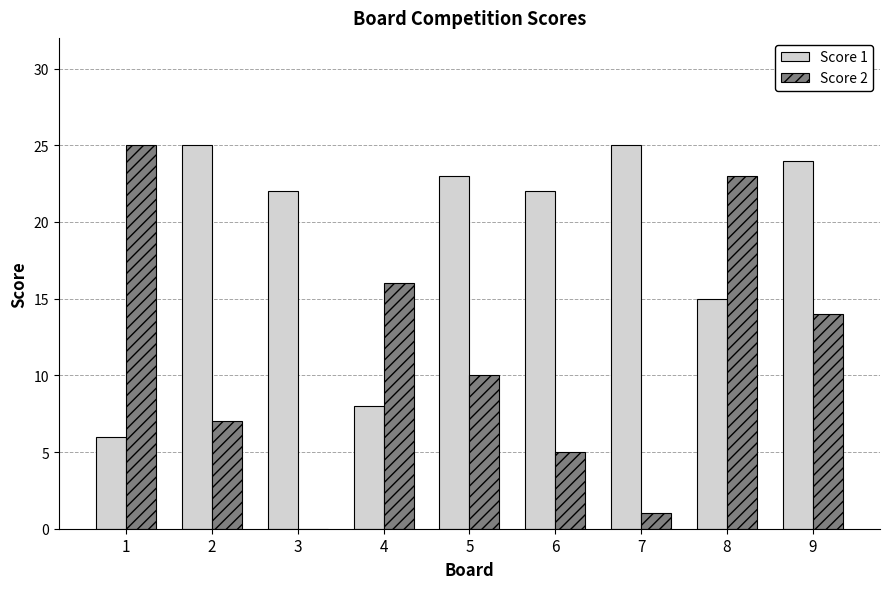

What is the maximum value shown in the chart?

25